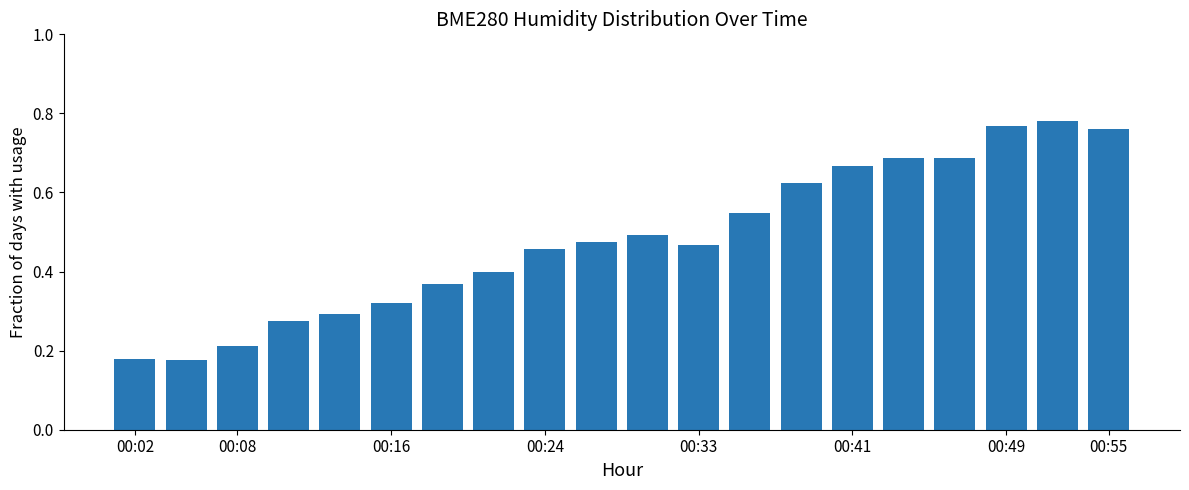

How many values are between 0 and 1?

20